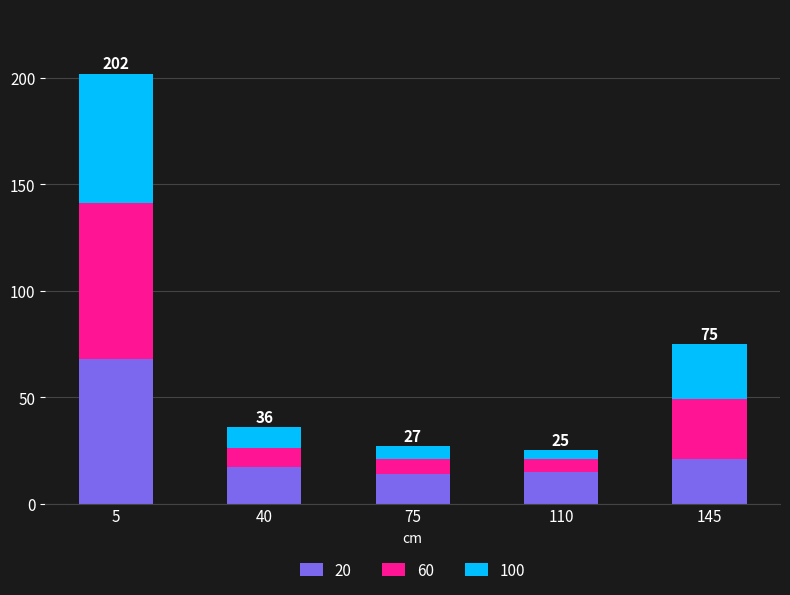

True or false: 20 has a value of 68 at 5.

True